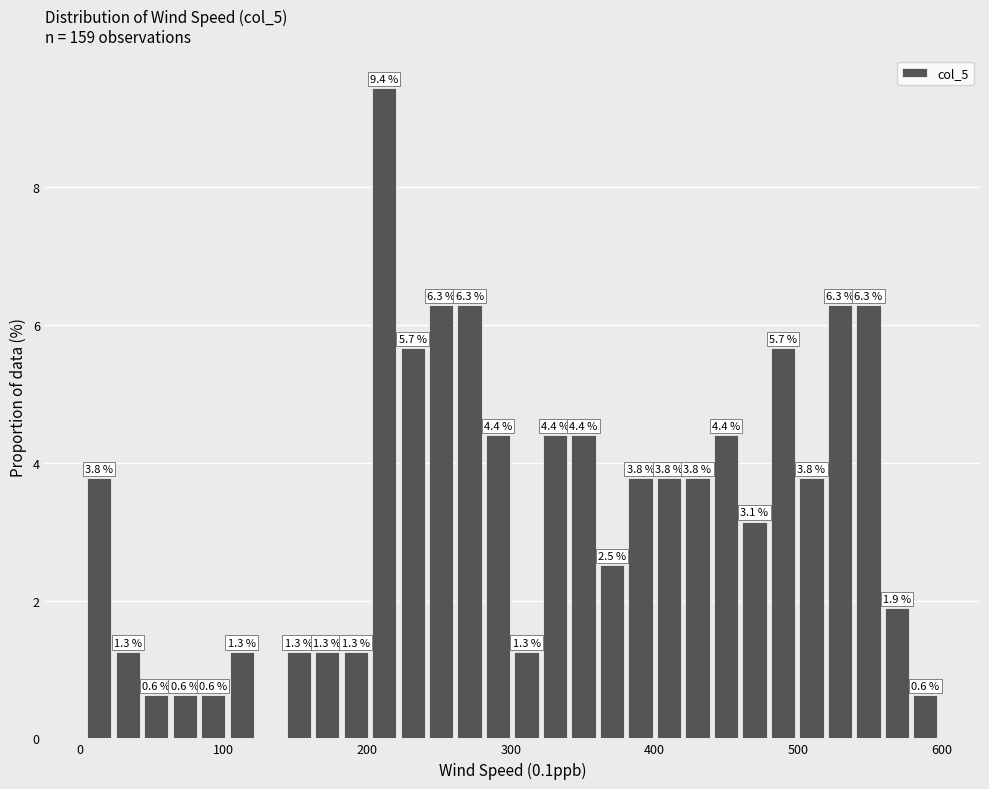

Read against the x-axis, roughly where is the centre of the tallest bar?

210